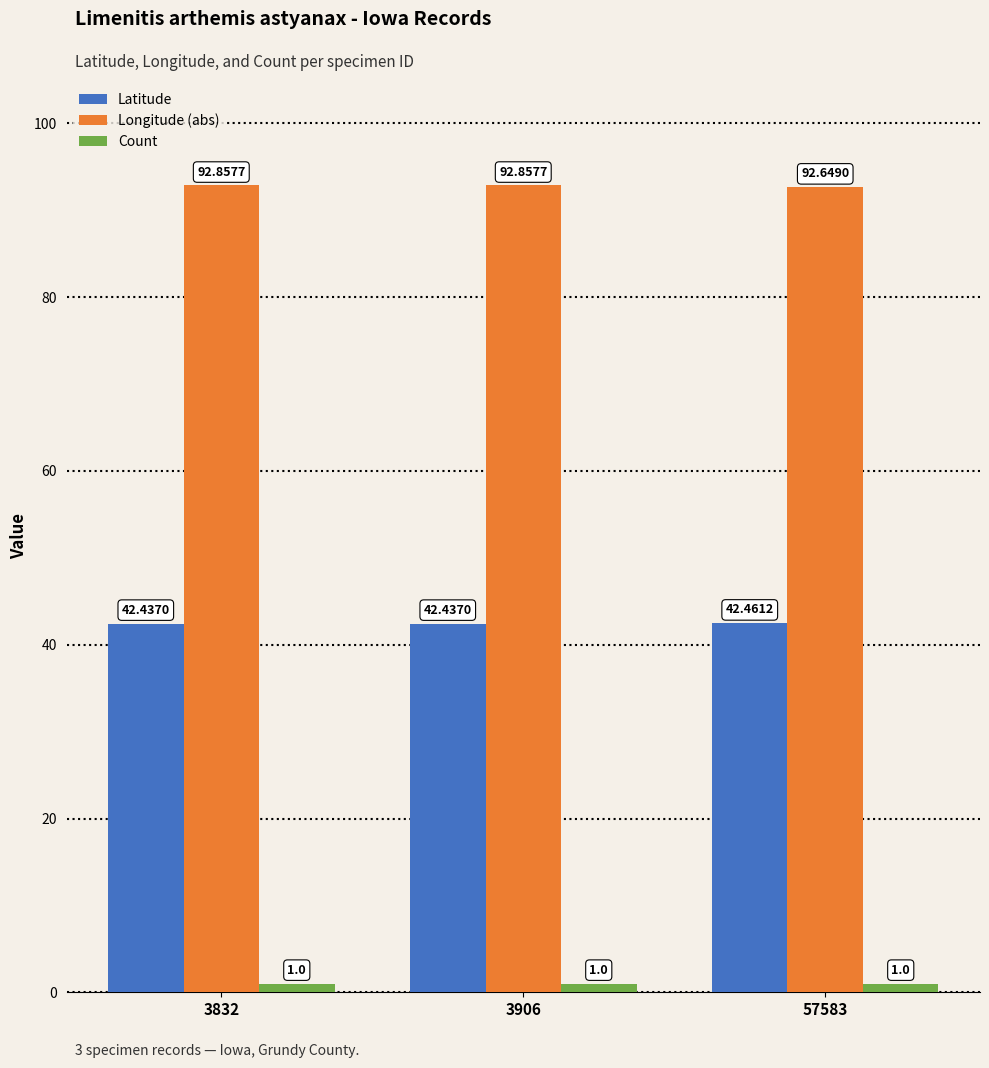

What is the difference between the highest and lowest values at 3906?

91.9